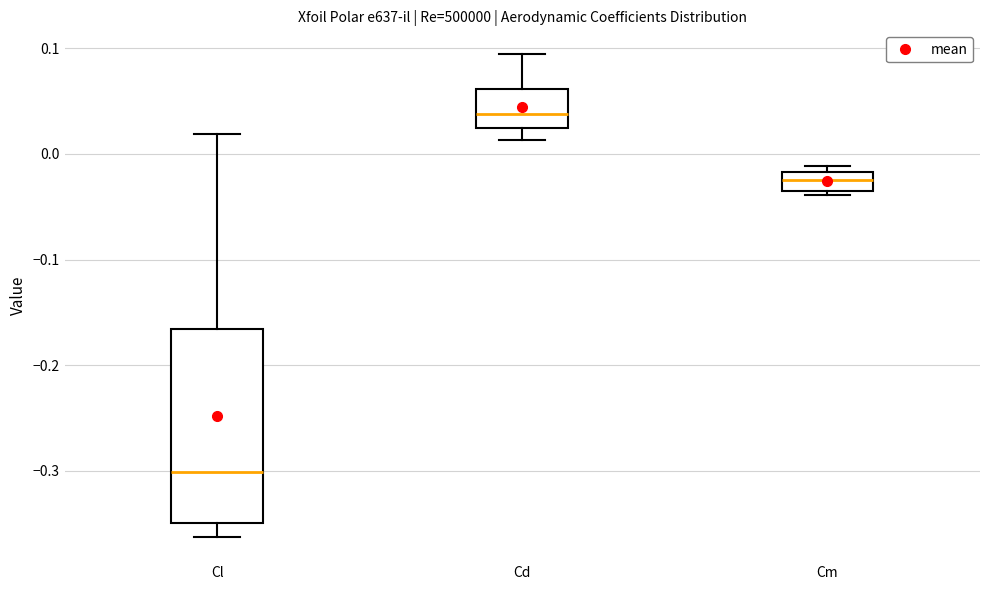

Which box's median line is the lowest?

Cl